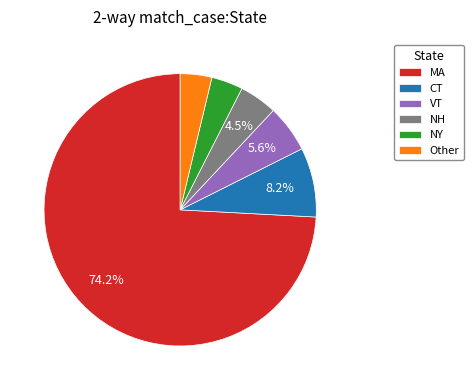

To the nearest percent, what is the average slice percentage?

17%